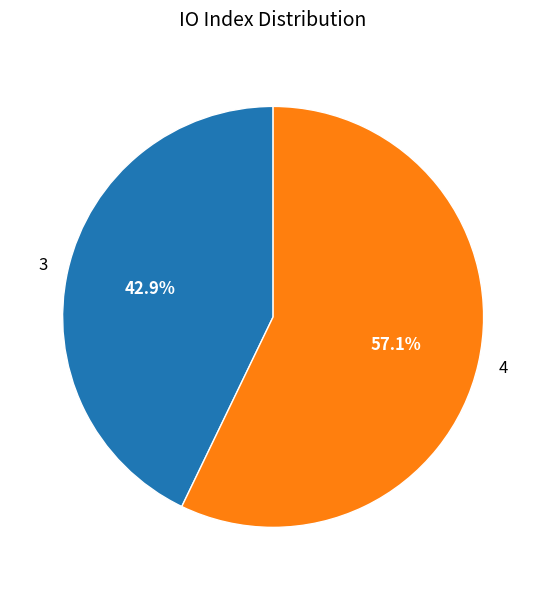

How many segments does this pie chart have?

2